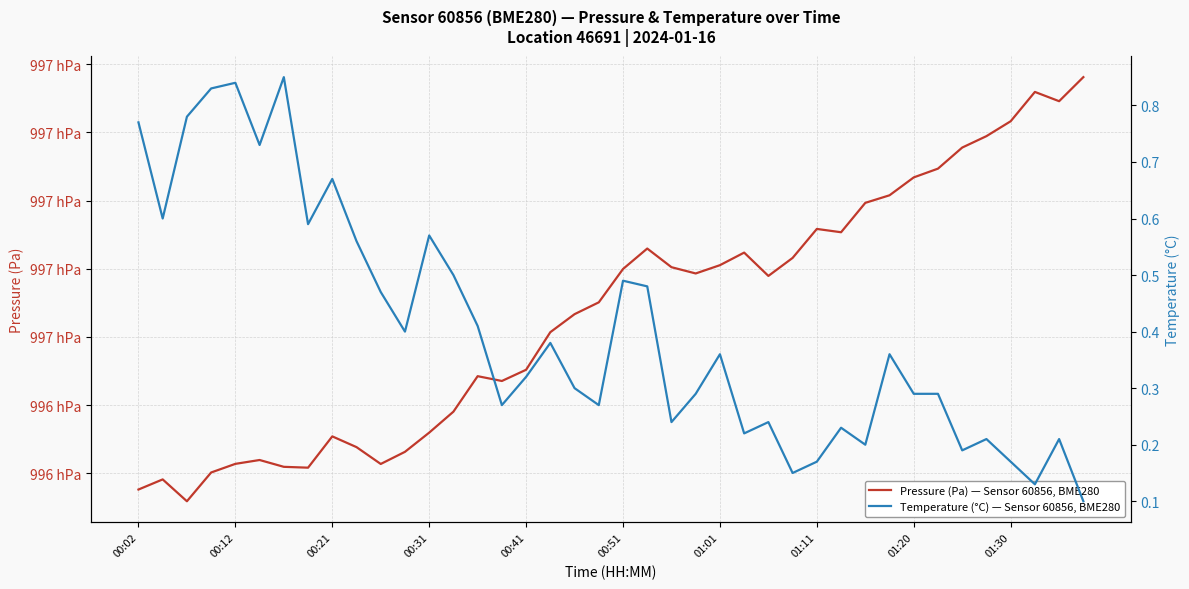

The Temperature (°C) — Sensor 60856, BME280 series shows 0.4 at 33. True or false?

False